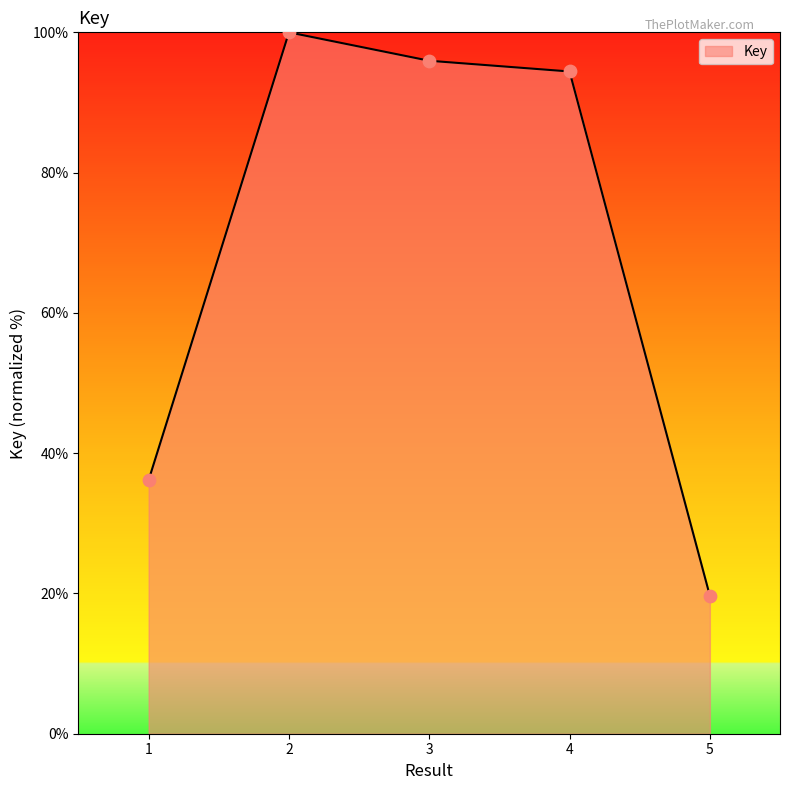

Between 4 and 5, which is larger?

4